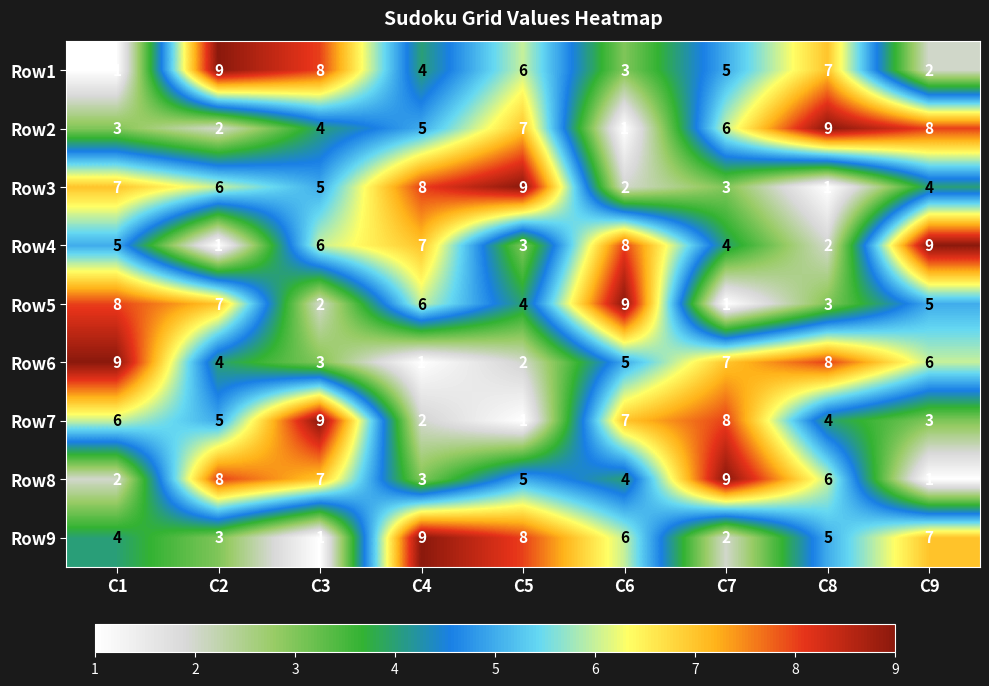

The Row8 series shows 4 at C6. True or false?

True